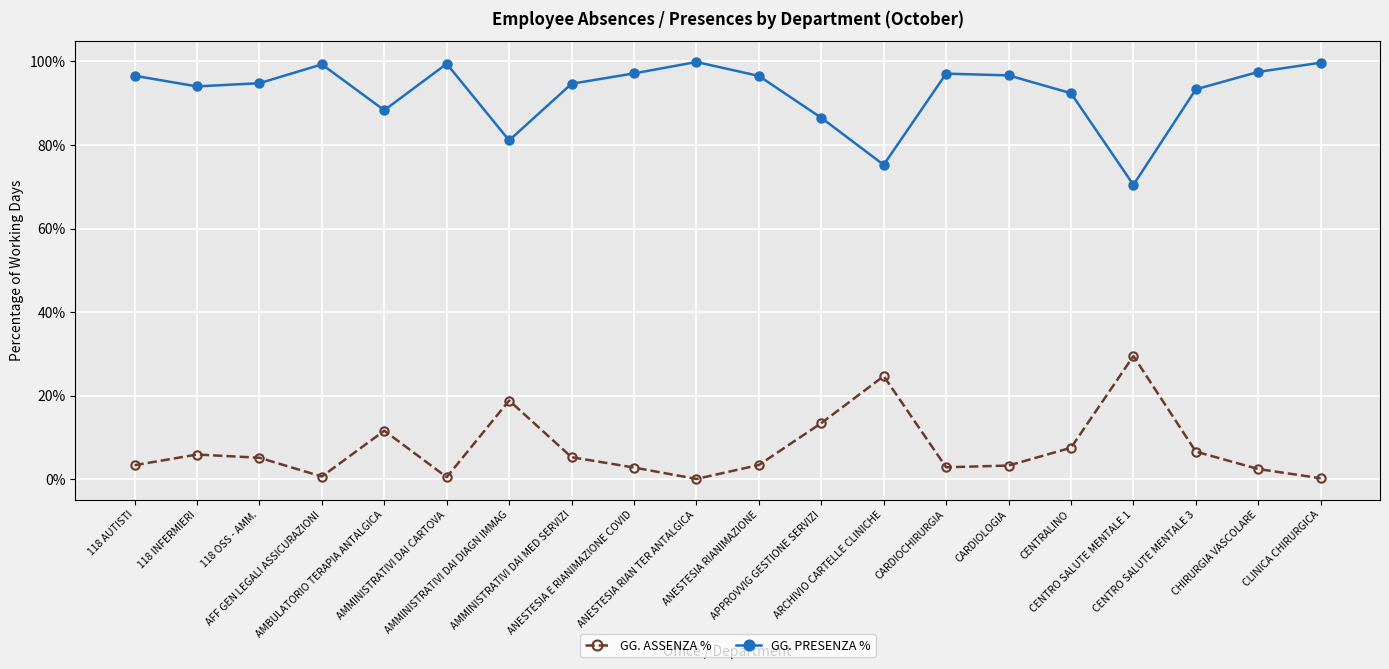

True or false: GG. PRESENZA % and GG. ASSENZA % intersect in this chart.

False